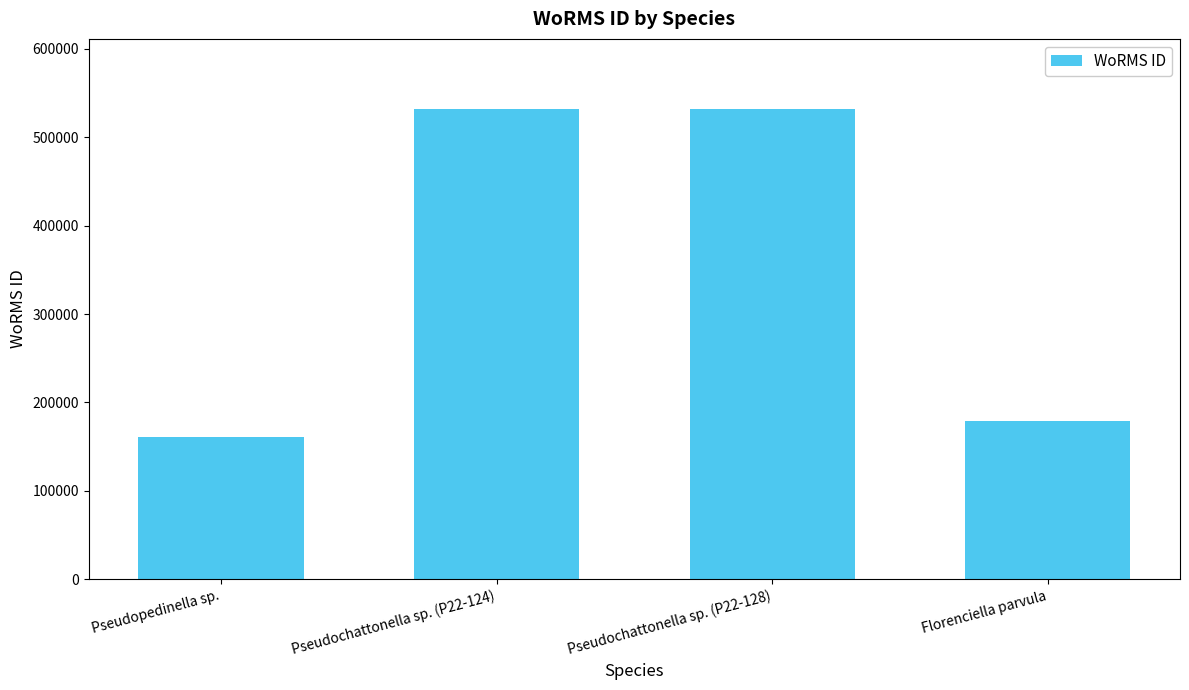

What is the minimum value shown in the chart?

160599